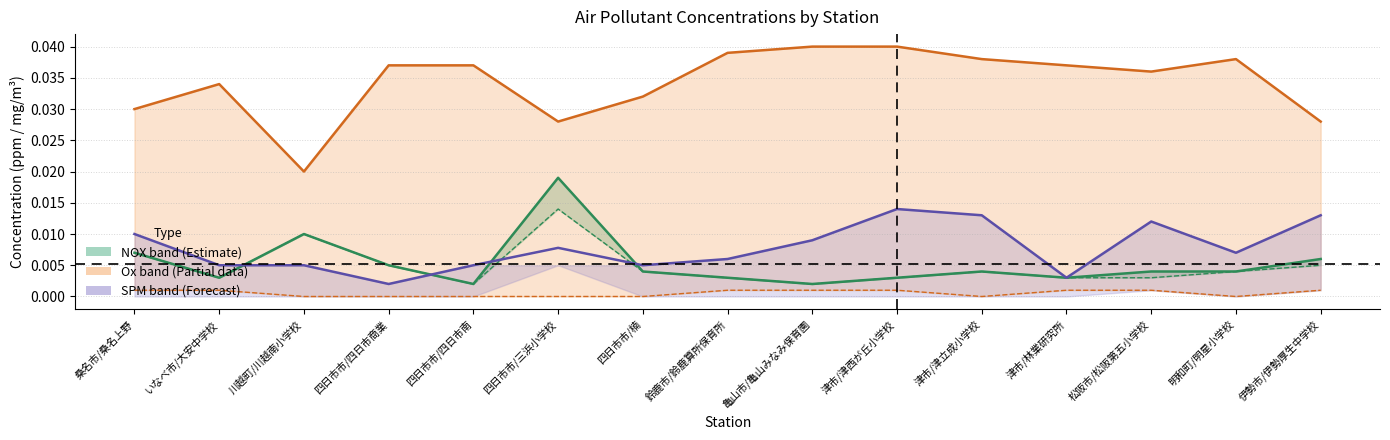

True or false: Ox(ppm) has more than 2 points higher than both neighbors.

False